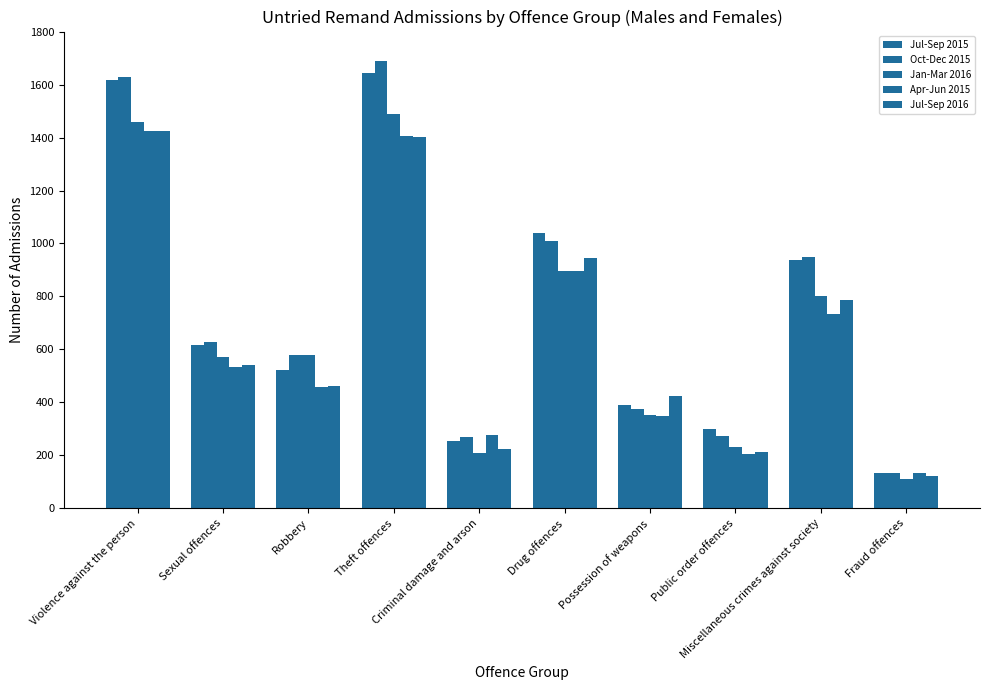

Reading left to right, what are all the values shown in this chart?

Jul-Sep 2015: Violence against the person=1619	Sexual offences=616	Robbery=523	Theft offences=1643	Criminal damage and arson=254	Drug offences=1038	Possession of weapons=392	Public order offences=301	Miscellaneous crimes against society=936	Fraud offences=134
Oct-Dec 2015: Violence against the person=1629	Sexual offences=627	Robbery=580	Theft offences=1688	Criminal damage and arson=270	Drug offences=1011	Possession of weapons=374	Public order offences=272	Miscellaneous crimes against society=949	Fraud offences=134
Jan-Mar 2016: Violence against the person=1459	Sexual offences=572	Robbery=580	Theft offences=1490	Criminal damage and arson=209	Drug offences=897	Possession of weapons=352	Public order offences=232	Miscellaneous crimes against society=802	Fraud offences=111
Apr-Jun 2015: Violence against the person=1426	Sexual offences=533	Robbery=457	Theft offences=1407	Criminal damage and arson=279	Drug offences=898	Possession of weapons=347	Public order offences=207	Miscellaneous crimes against society=734	Fraud offences=132
Jul-Sep 2016: Violence against the person=1425	Sexual offences=540	Robbery=462	Theft offences=1401	Criminal damage and arson=225	Drug offences=946	Possession of weapons=425	Public order offences=214	Miscellaneous crimes against society=786	Fraud offences=123